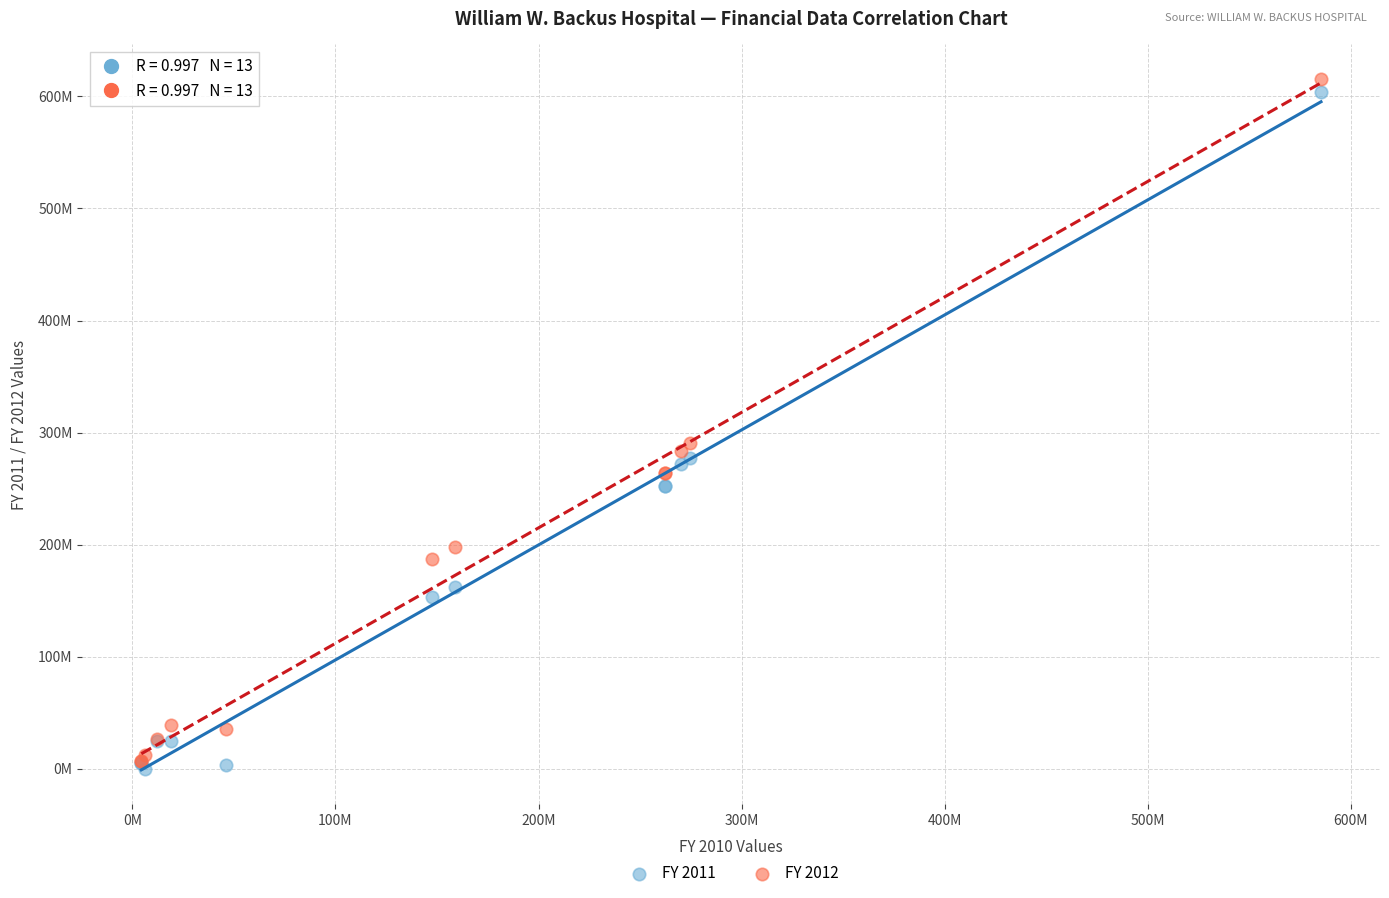

Which series contains the highest Y value?

FY 2012